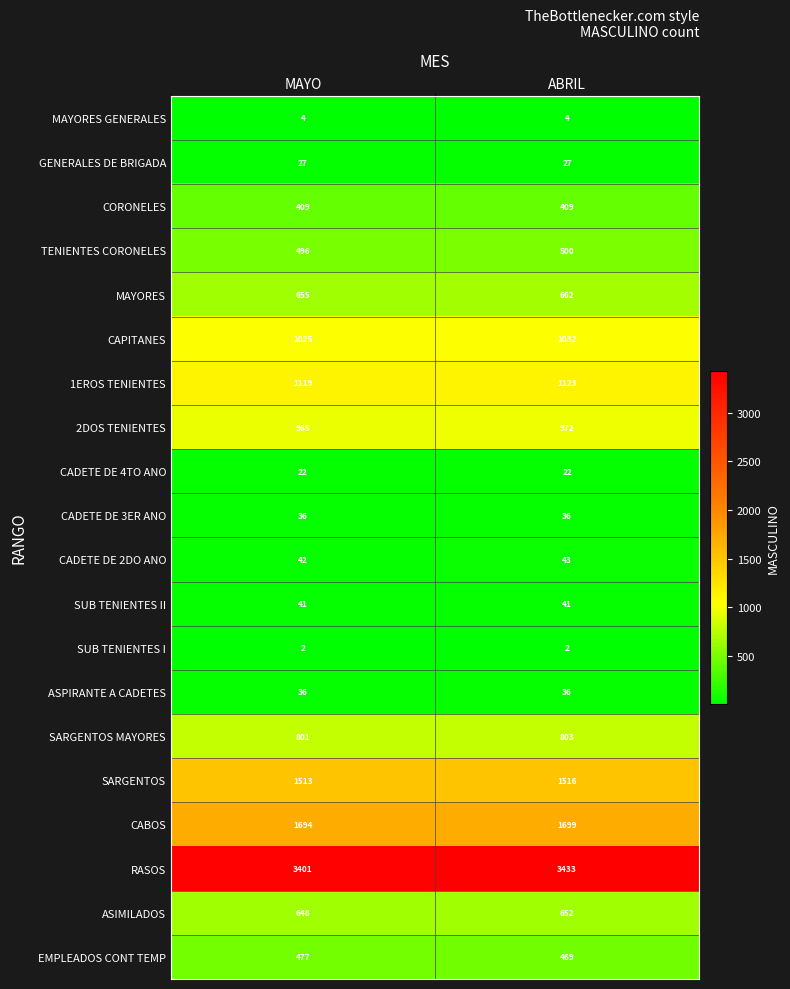

At which category is the sum across all series the highest?

ABRIL